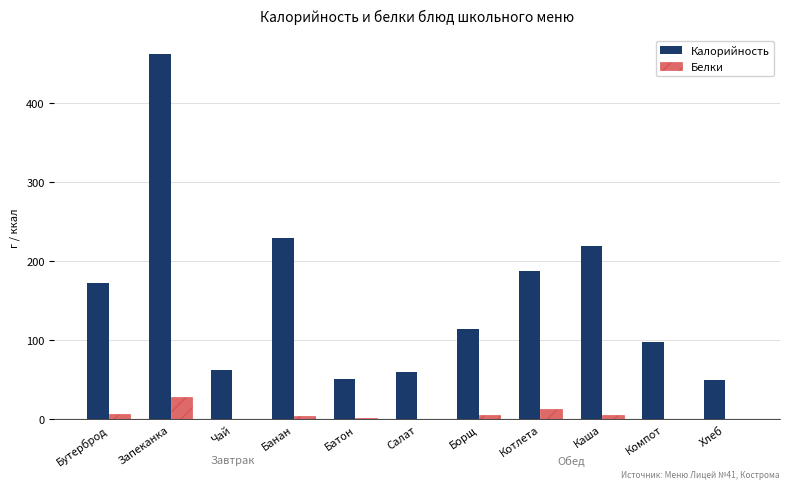

Which series has the largest range (max minus min)?

Калорийность